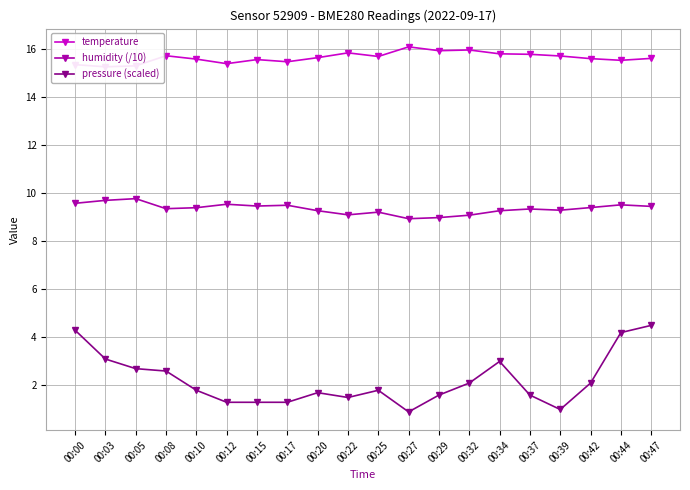

Is this an area chart (filled region under the line)?

No